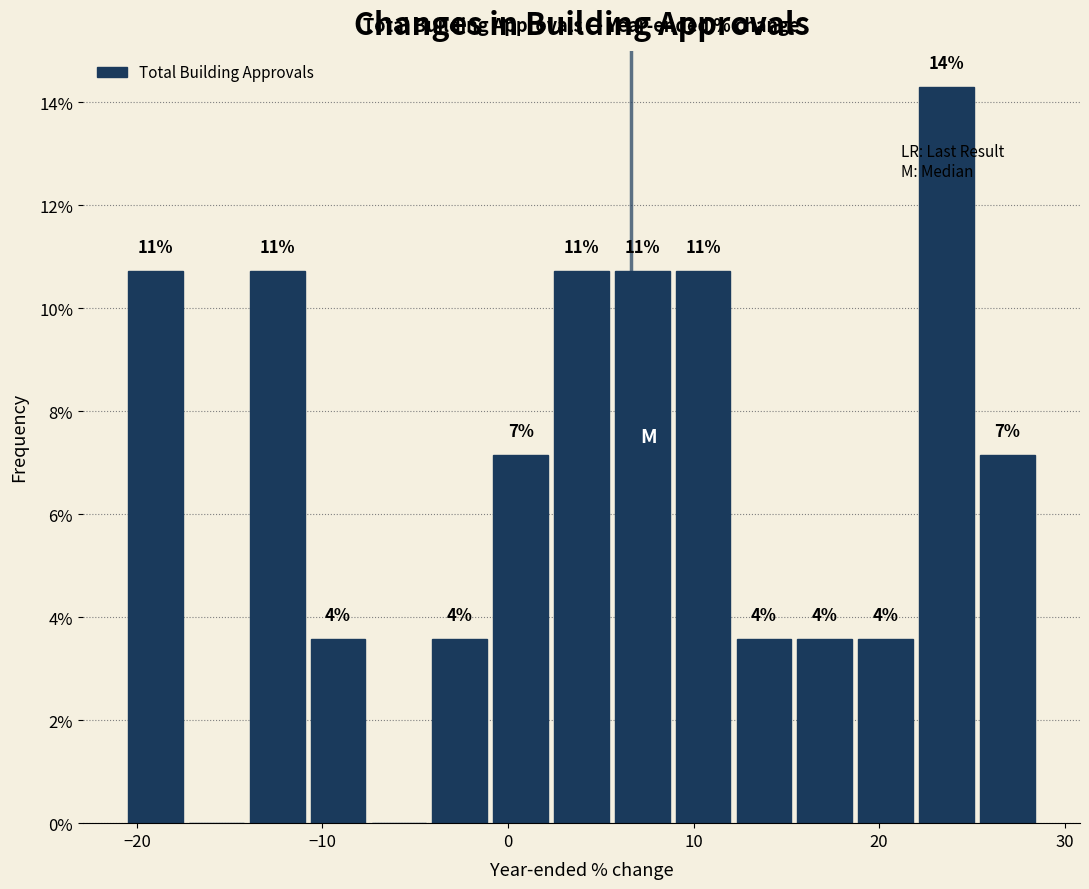

Around what value on the x-axis is the tallest bar? Give the approximate position of its centre, as read against the axis.

24